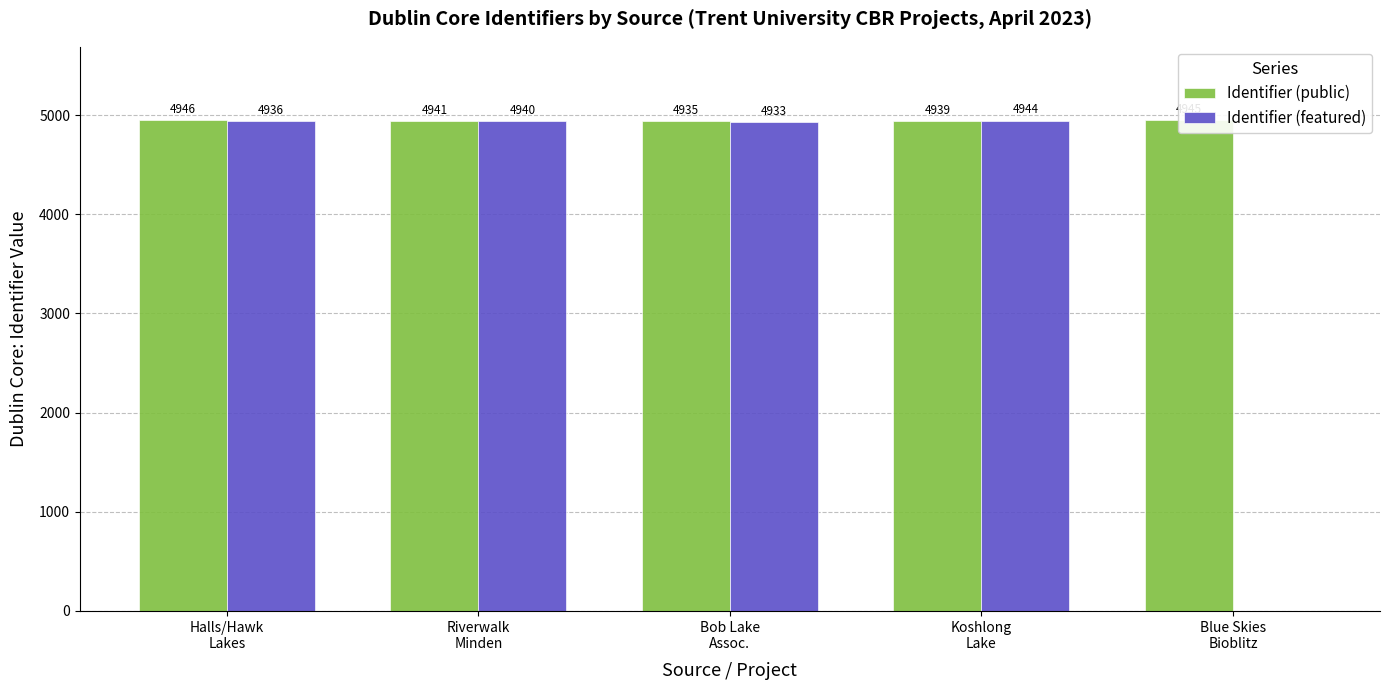

Reading left to right, list all the values displayed in this chart.

Identifier (public): Halls/Hawk
Lakes=4946	Riverwalk
Minden=4941	Bob Lake
Assoc.=4935	Koshlong
Lake=4939	Blue Skies
Bioblitz=4945
Identifier (featured): Halls/Hawk
Lakes=4936	Riverwalk
Minden=4940	Bob Lake
Assoc.=4933	Koshlong
Lake=4944	Blue Skies
Bioblitz=0